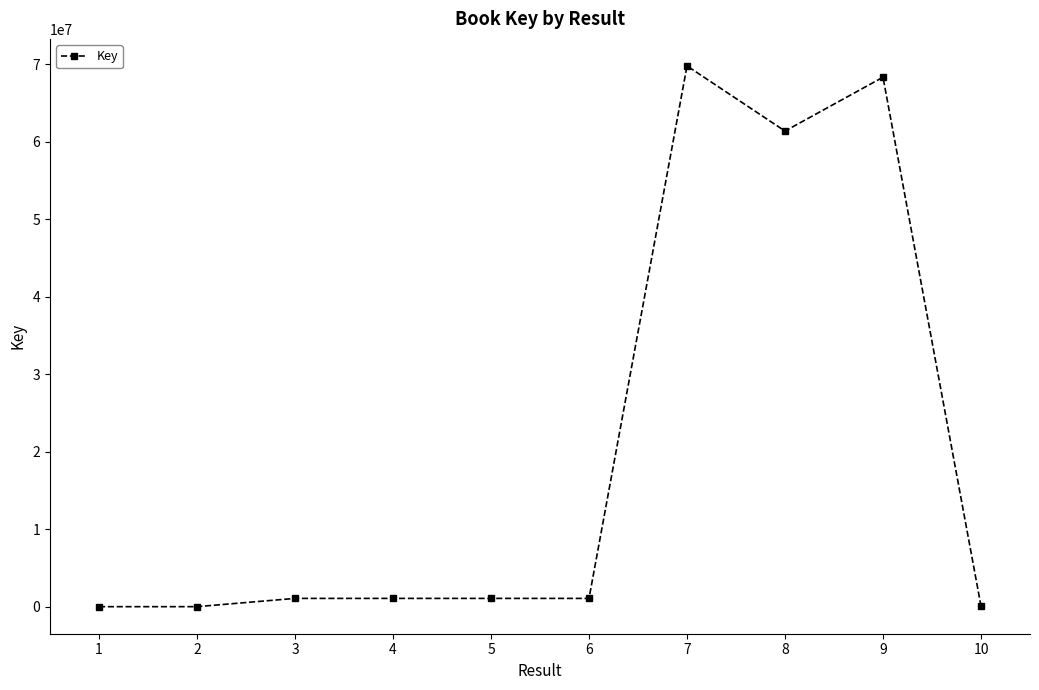

Between 7 and 9, which is larger?

7